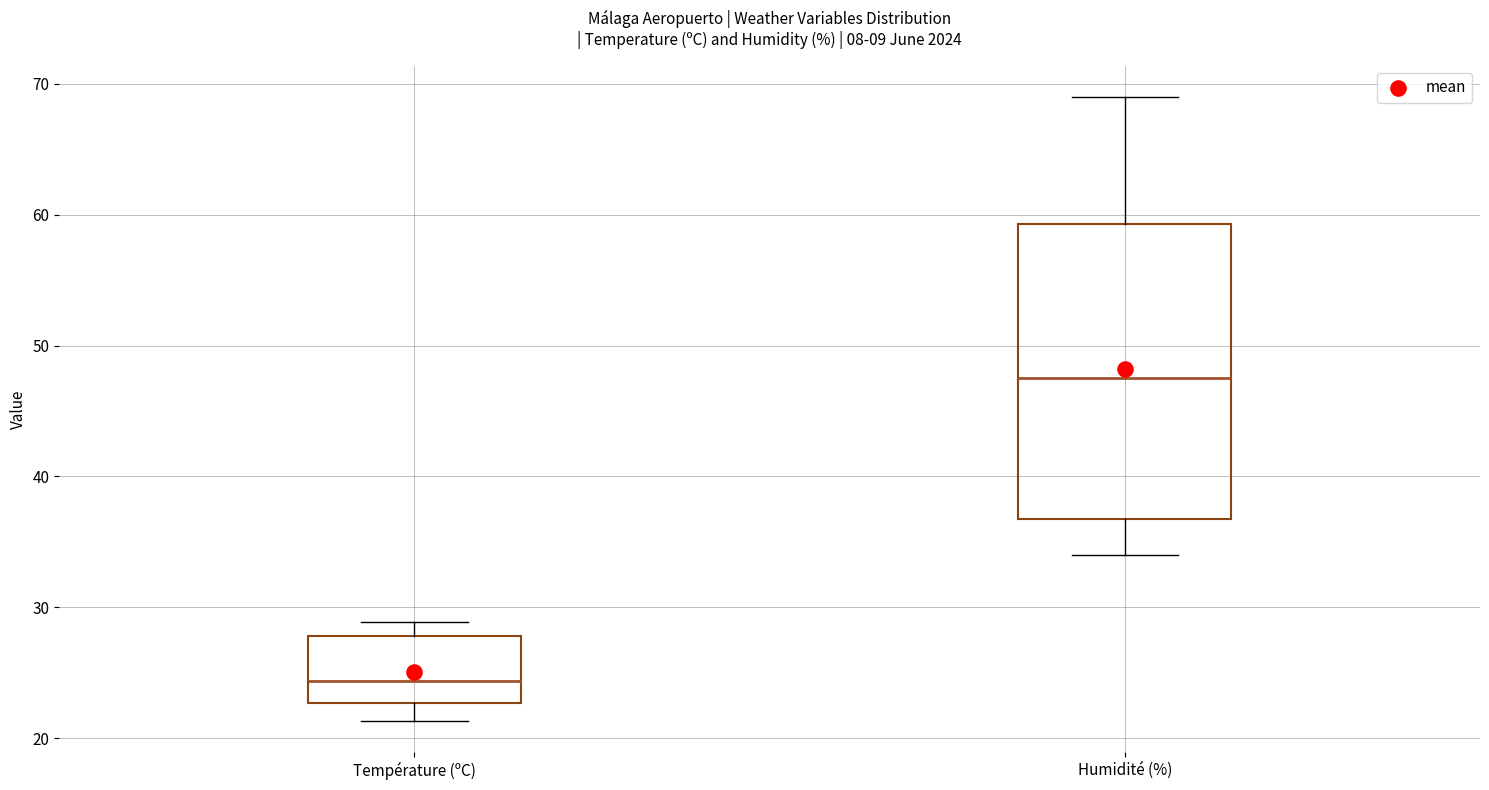

Reading left to right, transcribe this box plot: for each box, give where its median line is, the range the box spans, and where its two whiskers end, as read against the y-axis. The values are not printed on the chart, so give them approximately, as read against the axis.

Température (ºC): median 24, box 23 to 28, whiskers 21 to 29
Humidité (%): median 48, box 37 to 59, whiskers 34 to 69